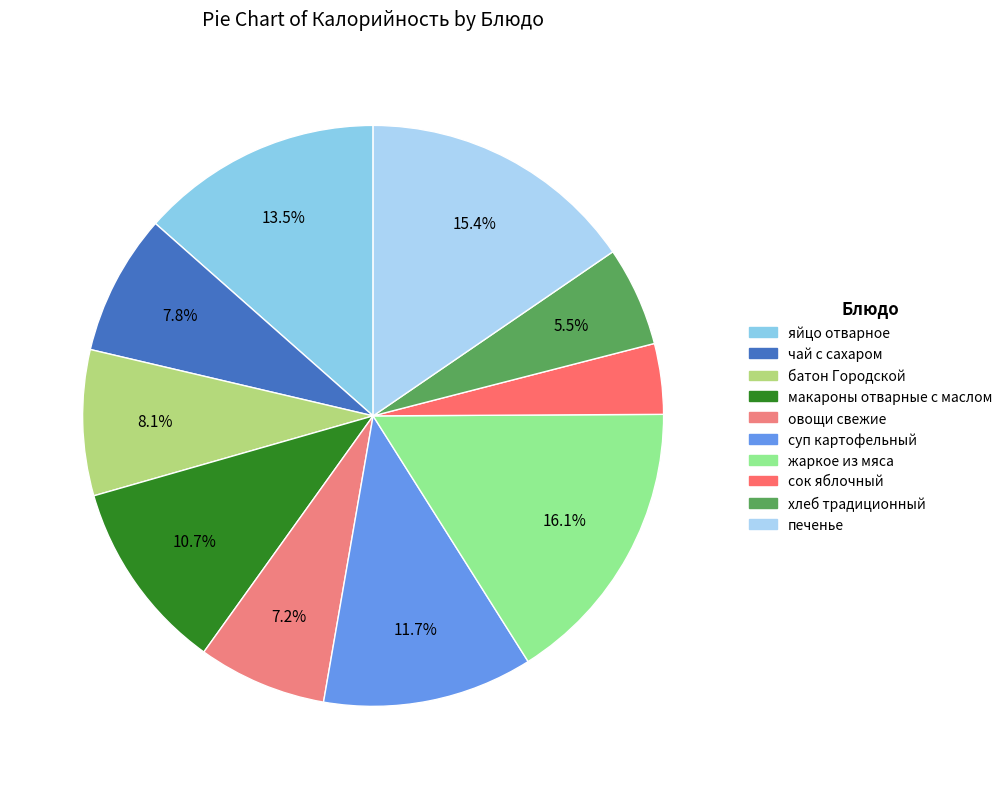

What percentage is the печенье slice, to the nearest percent?

15%